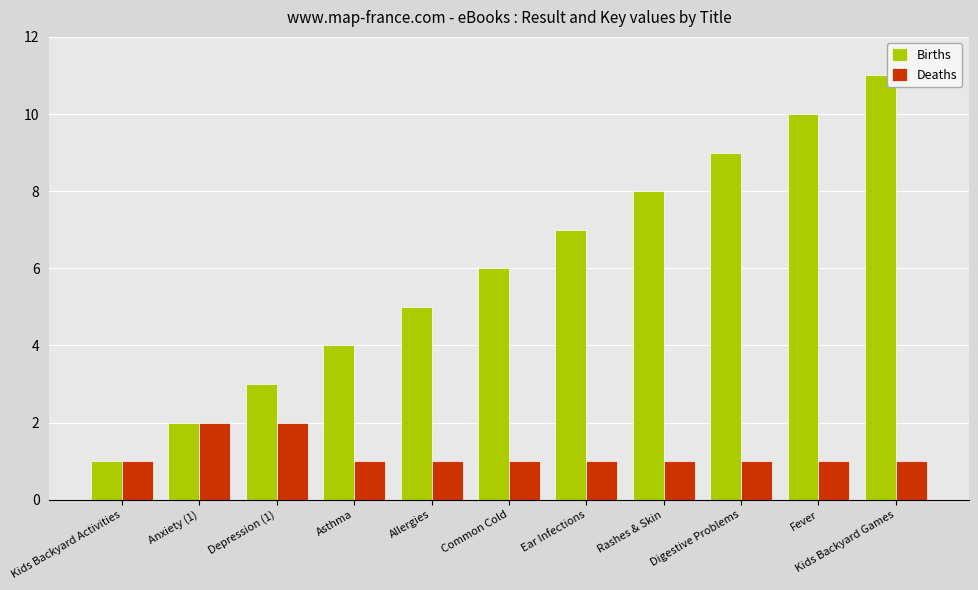

What is the difference between the maximum and minimum values in the Deaths series?

1